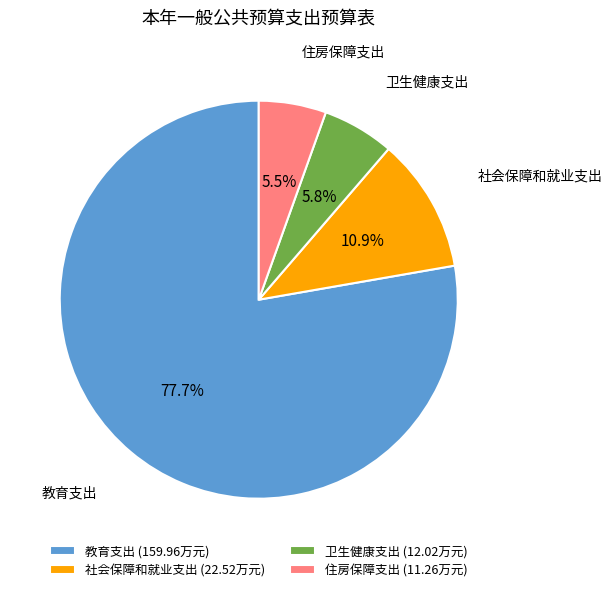

Between 住房保障支出 and 社会保障和就业支出, which is larger?

社会保障和就业支出